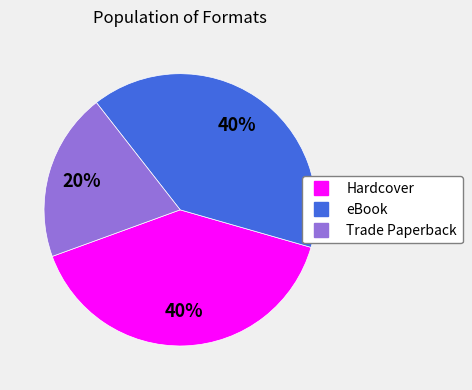

How many segments does this pie chart have?

3